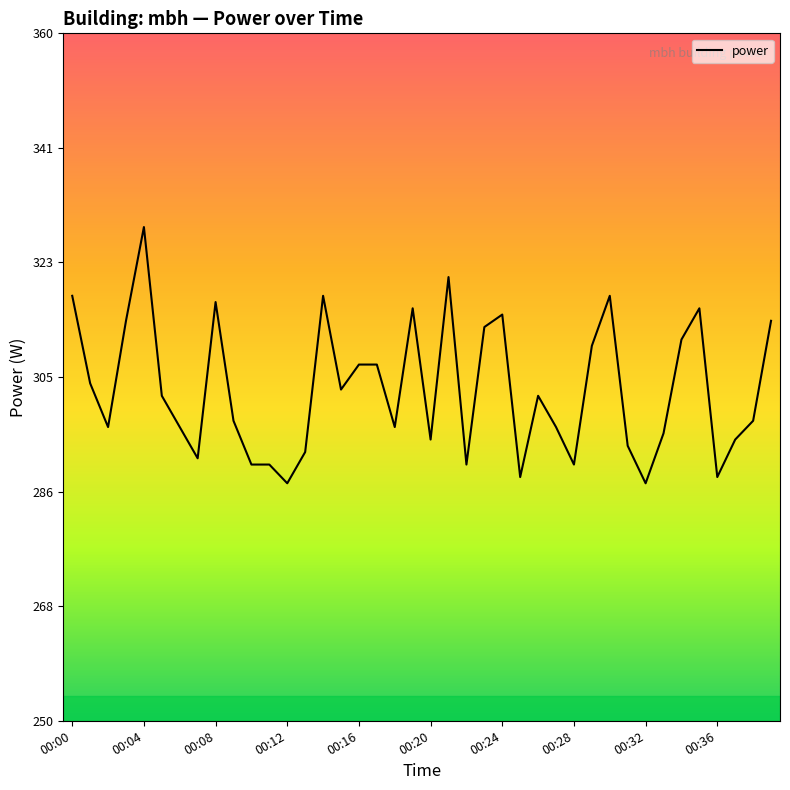

Reading right to left, extract all data points from this chart.

314	298	295	289	316	311	296	288	294	318	310	291	297	302	289	315	313	291	321	295	316	297	307	307	303	318	293	288	291	291	298	317	292	297	302	329	314	297	304	318